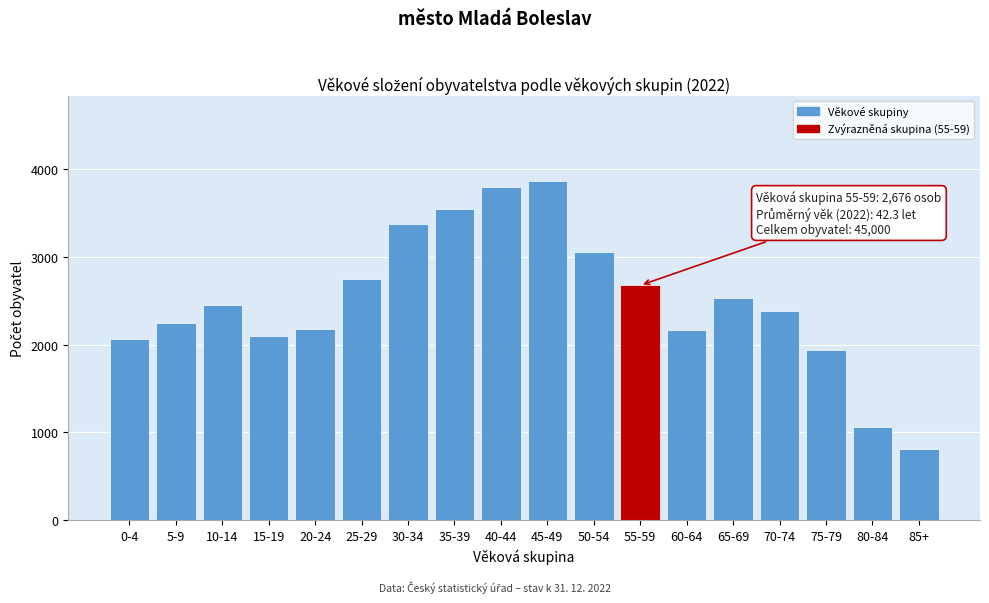

What value does the data have at 65-69?

2529